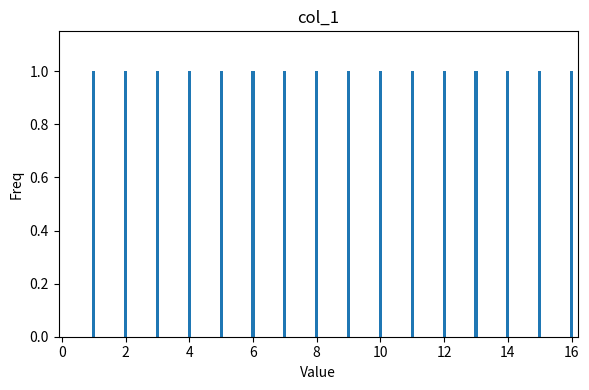

What is the greatest value displayed?

16